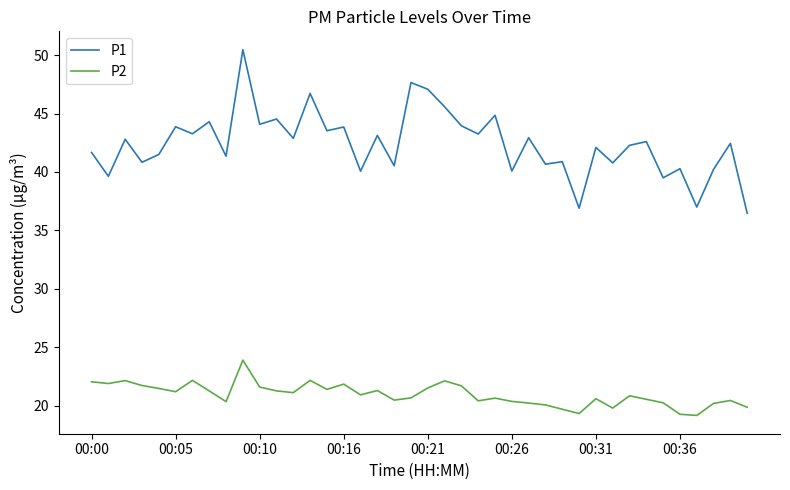

What are all the series names shown in the legend?

P1, P2